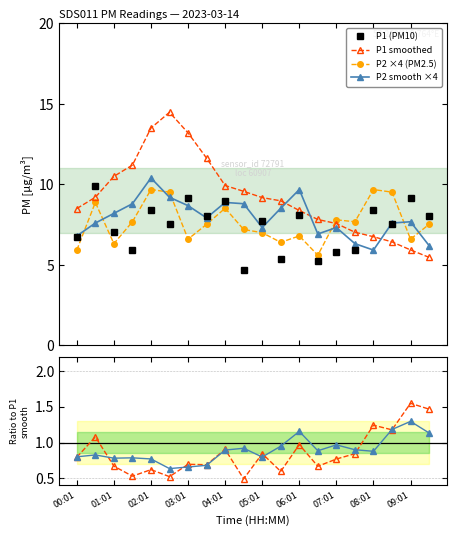

How many values in the P1 smoothed series exceed 9?

10